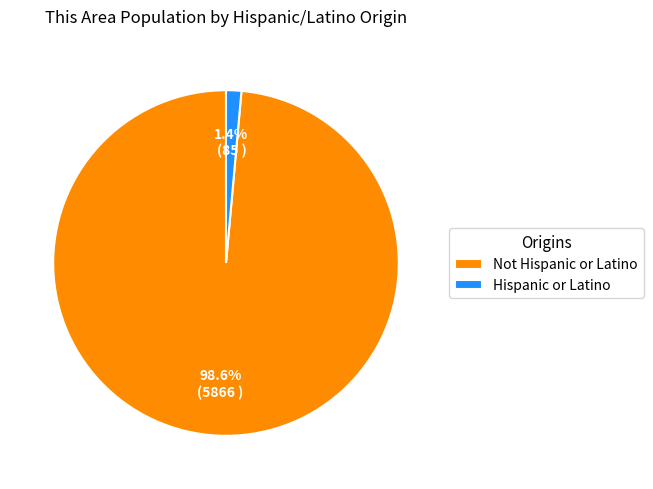

What is the majority slice?

Not Hispanic or Latino